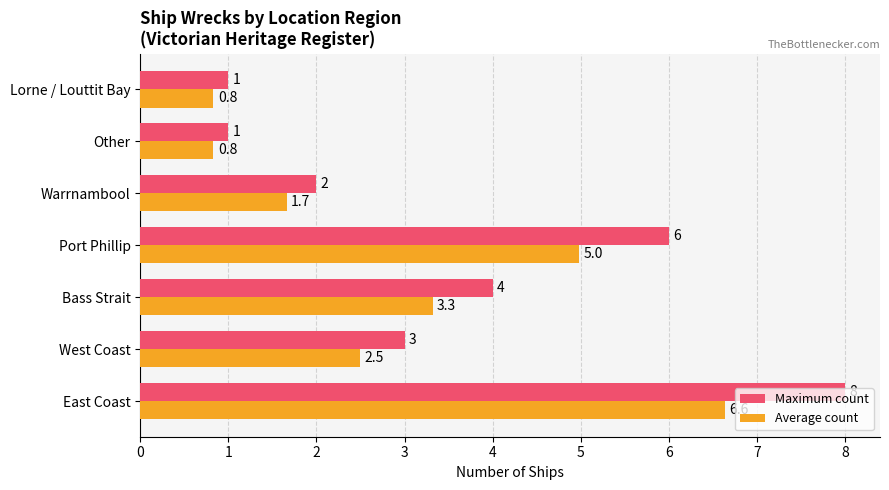

What is the difference between the maximum and minimum values in the Average count series?

5.8